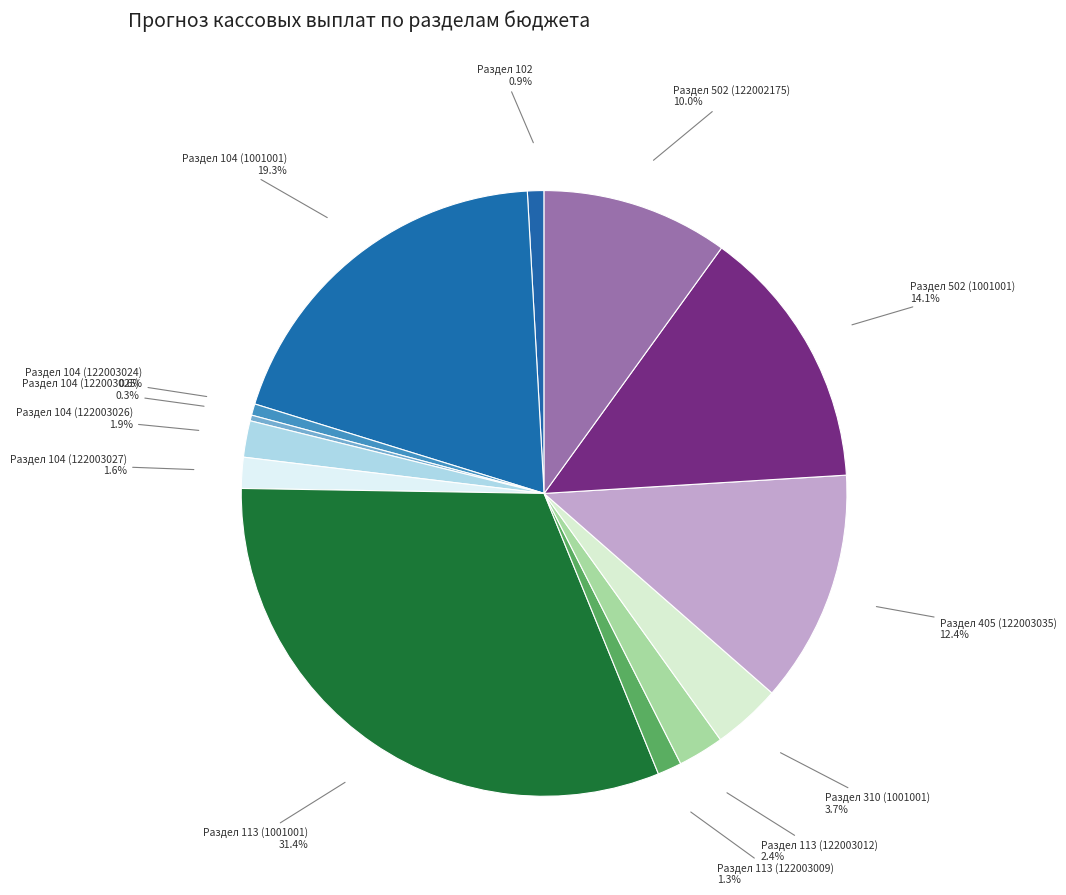

Does any single category account for the majority?

No